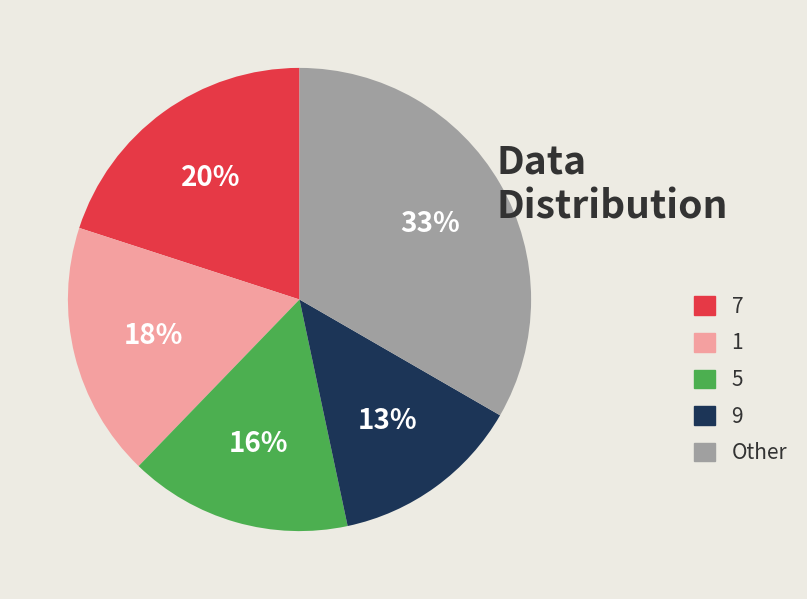

True or false: 9 accounts for 21% of the total.

False